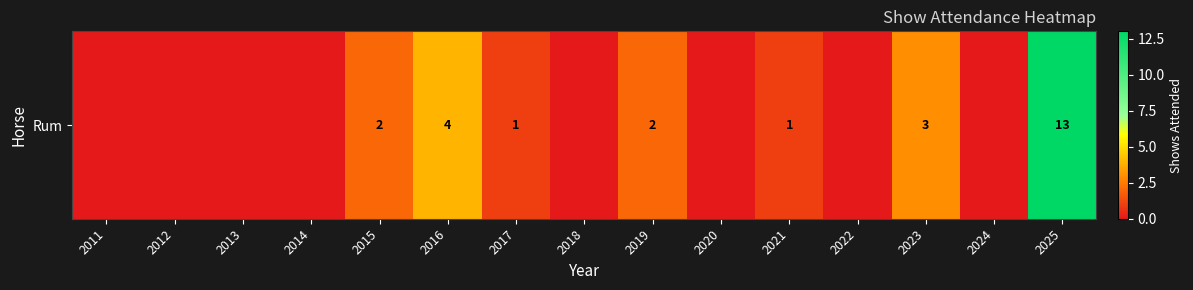

What is the greatest value displayed?

13